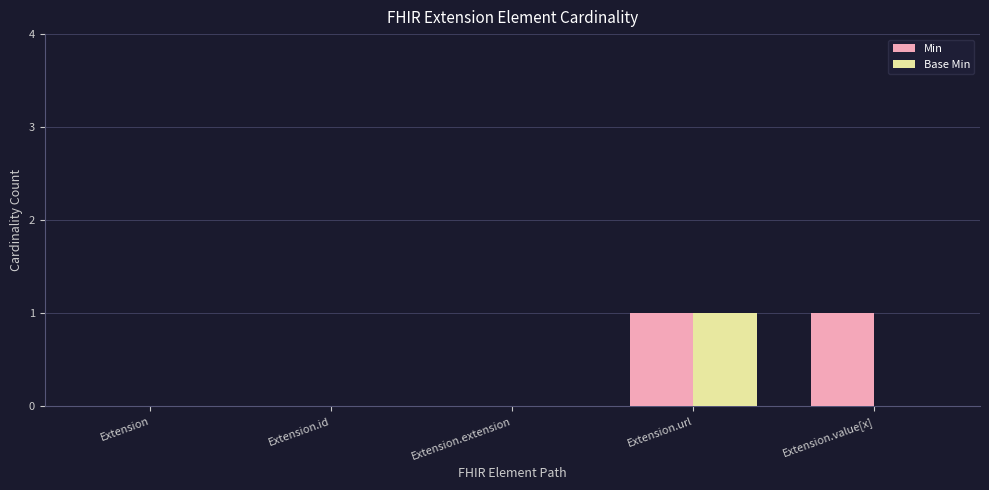

Reading right to left, what are all the values shown in this chart?

Min: 1	1	0	0	0
Base Min: 0	1	0	0	0